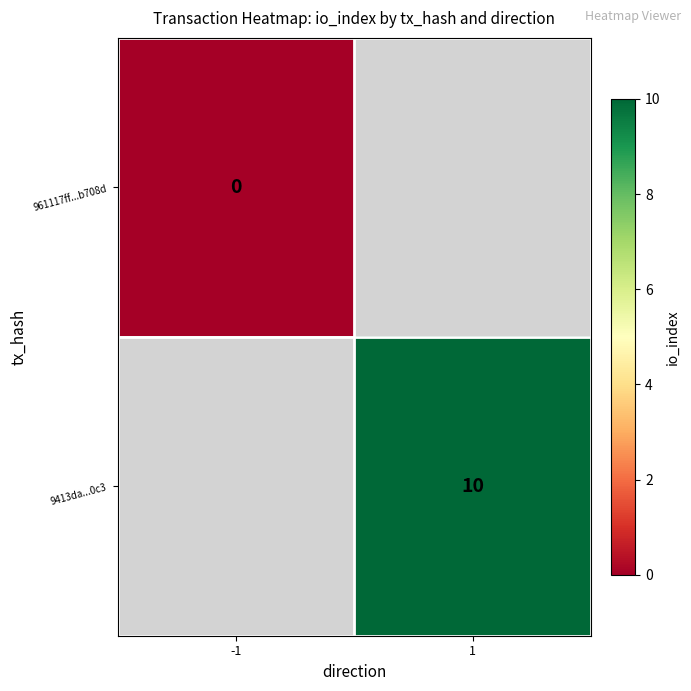

The 9413da...0c3 series shows 10 at 1. True or false?

True